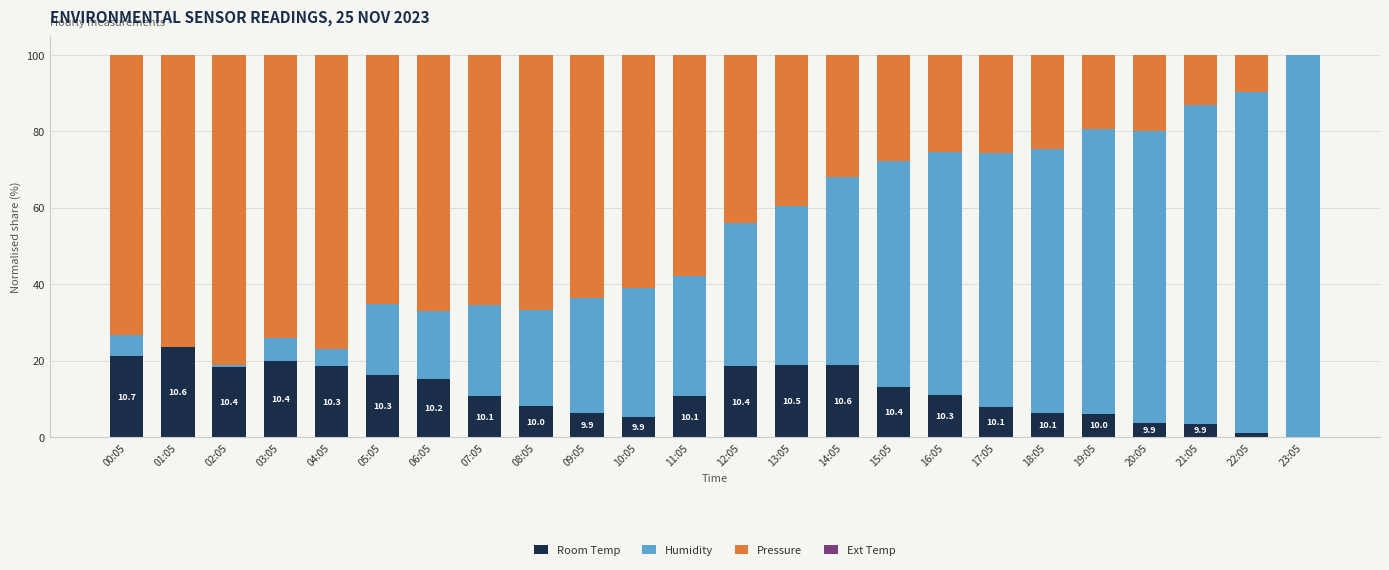

What is the sum of all Room Temp values?

283.2